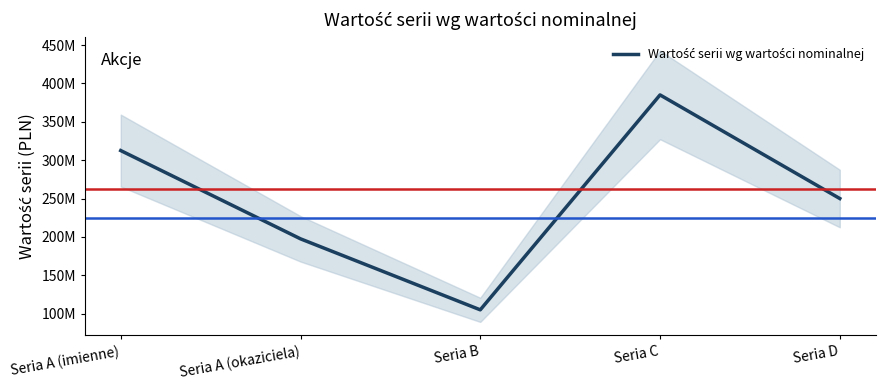

What is the change in value from Seria B to Seria D?

+145000000